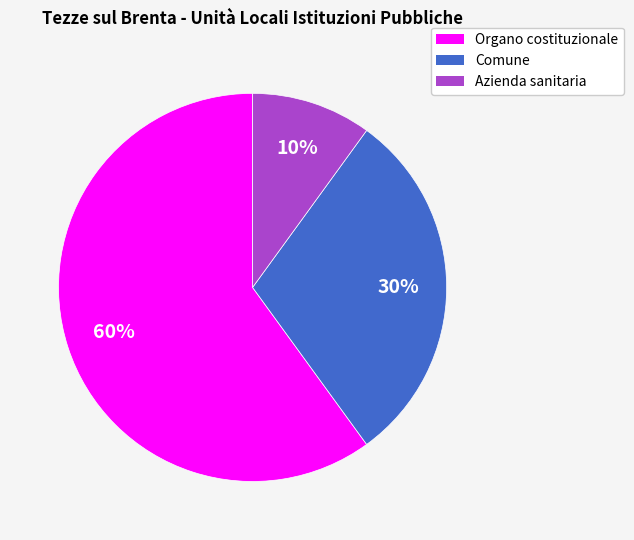

To the nearest percent, what is the average slice percentage?

33%